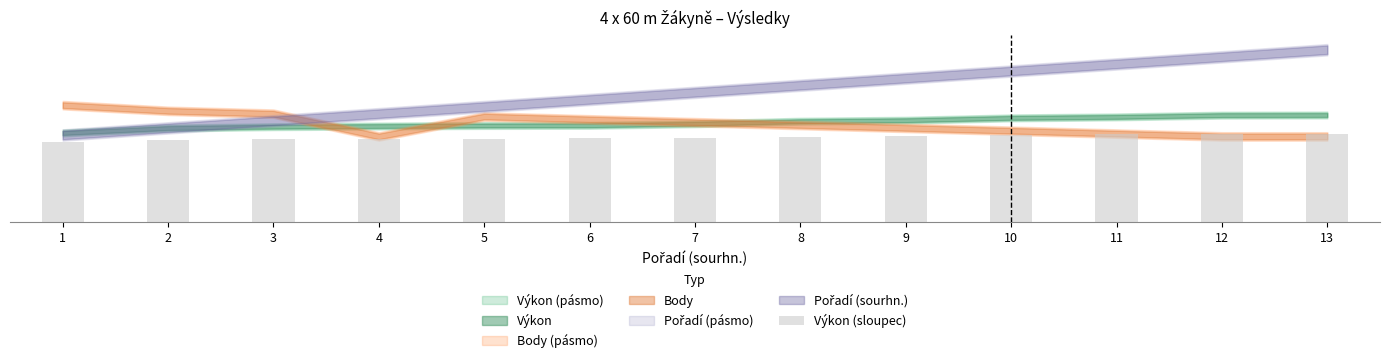

Are the bars grouped side by side (vs. stacked)?

No